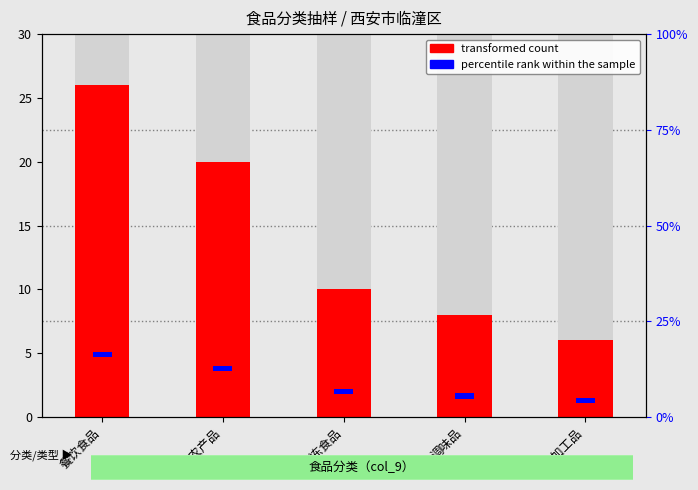

What is the label of the 4th bar from the right?

食用农产品